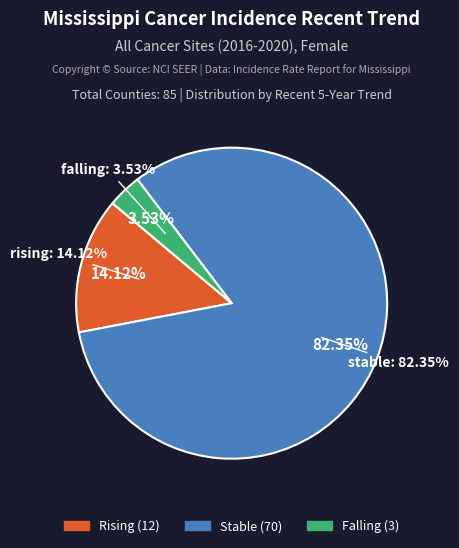

Is falling the majority of the pie?

No